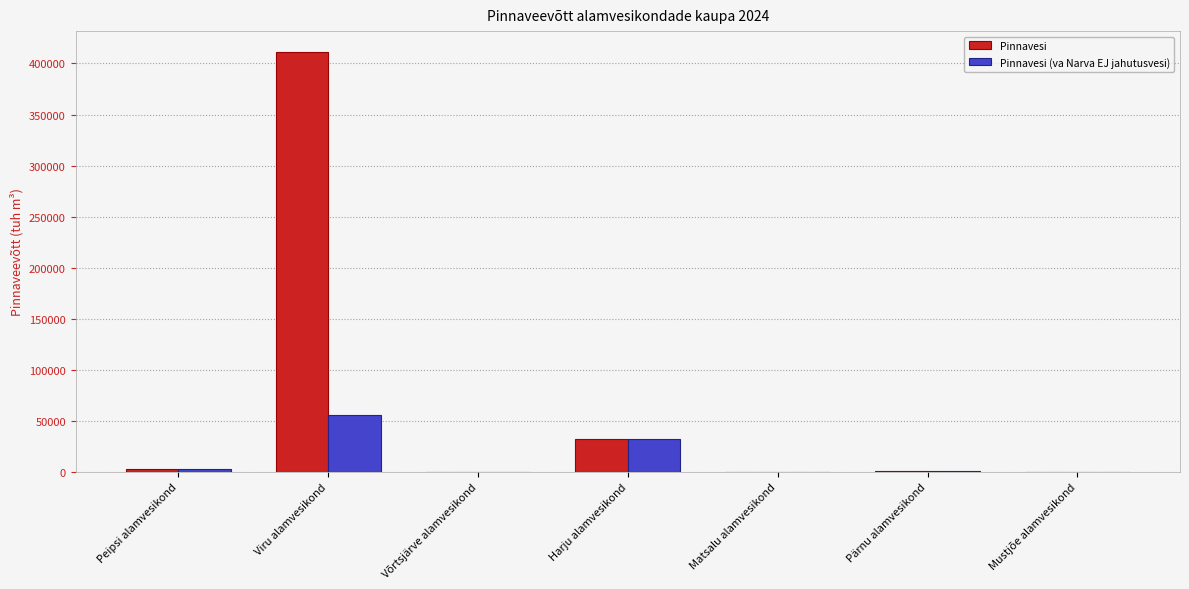

At which label is Pinnavesi closest to 205565?

Harju alamvesikond